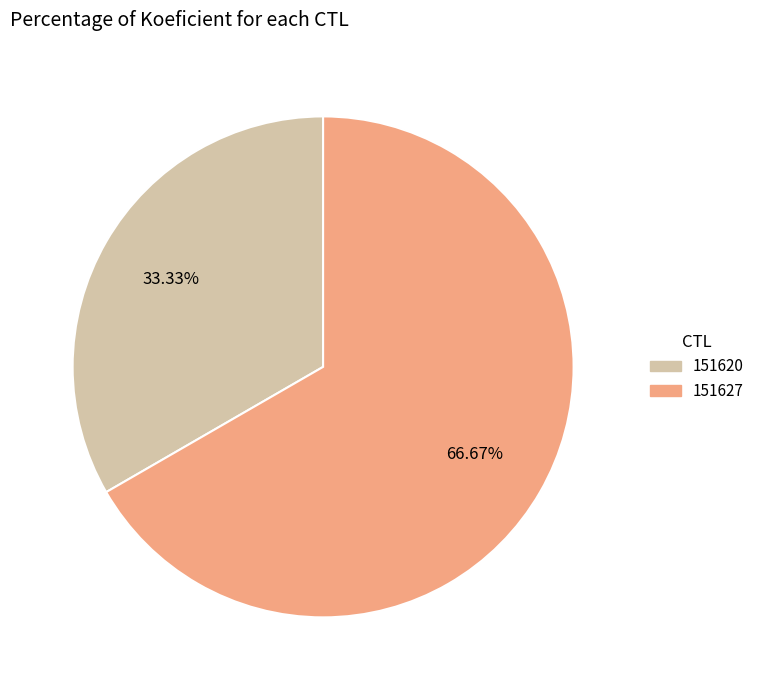

Is it true that 151627 is 61% of the pie?

False